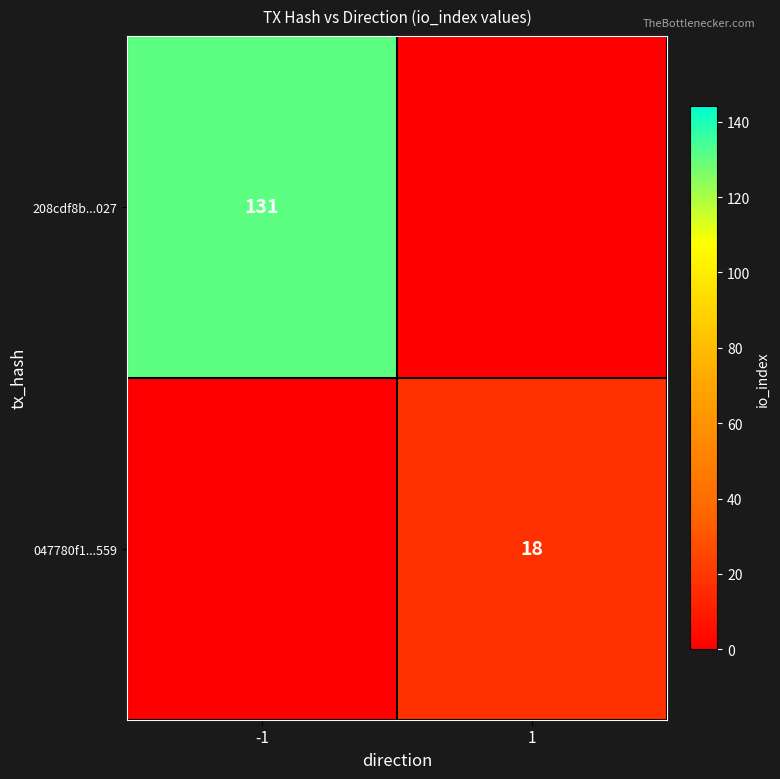

The 047780f1...559 series shows 28 at 1. True or false?

False